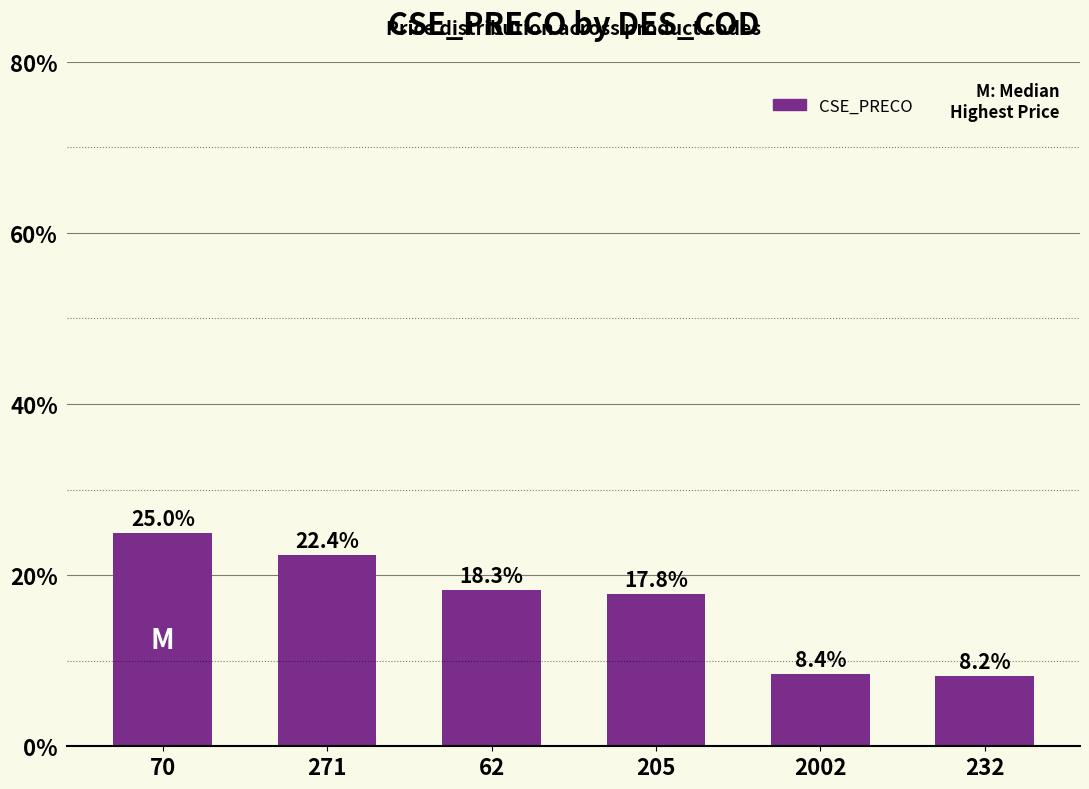

What is the label of the 6th bar from the left?

232